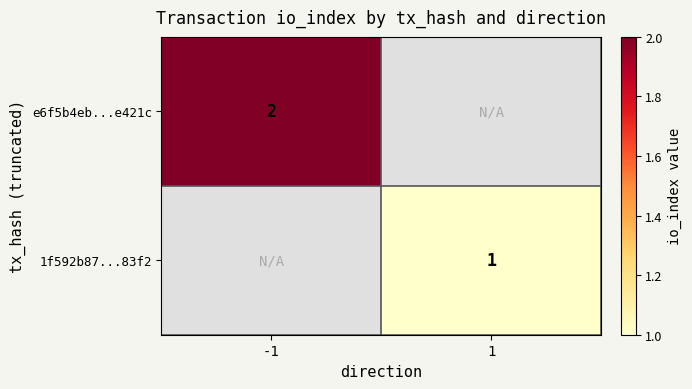

Which has a higher value, 1 or -1?

-1